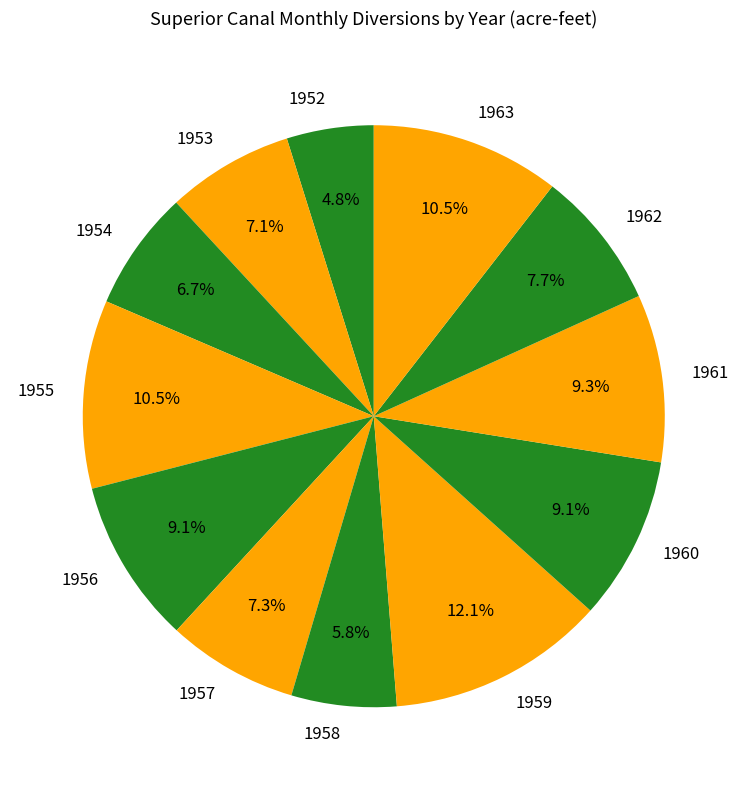

How many segments does this pie chart have?

12